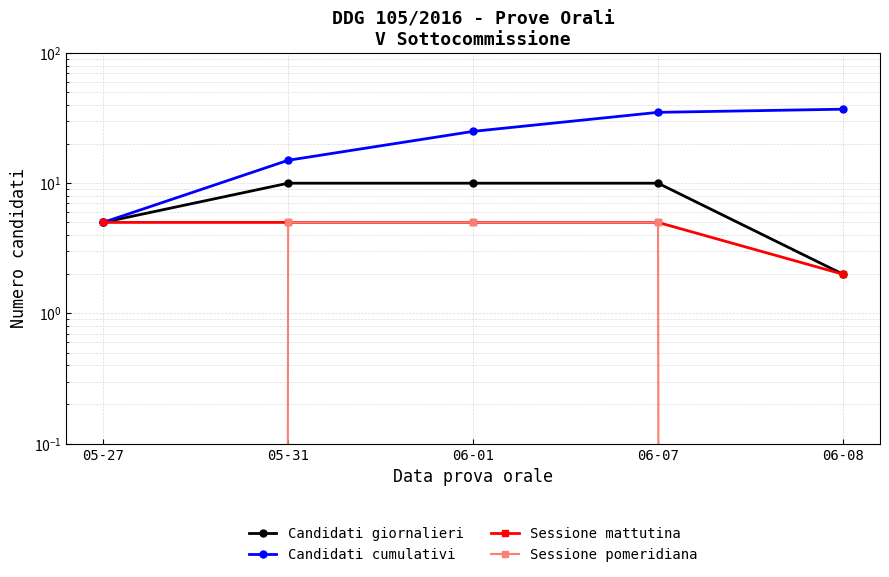

The Sessione pomeridiana series shows 7 at 05-31. True or false?

False